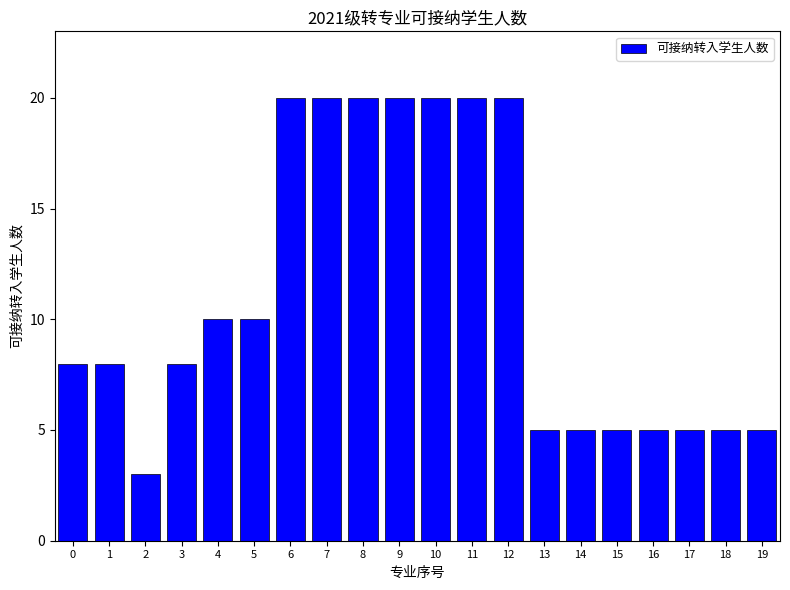

What is the change in value from 8 to 16?

-15